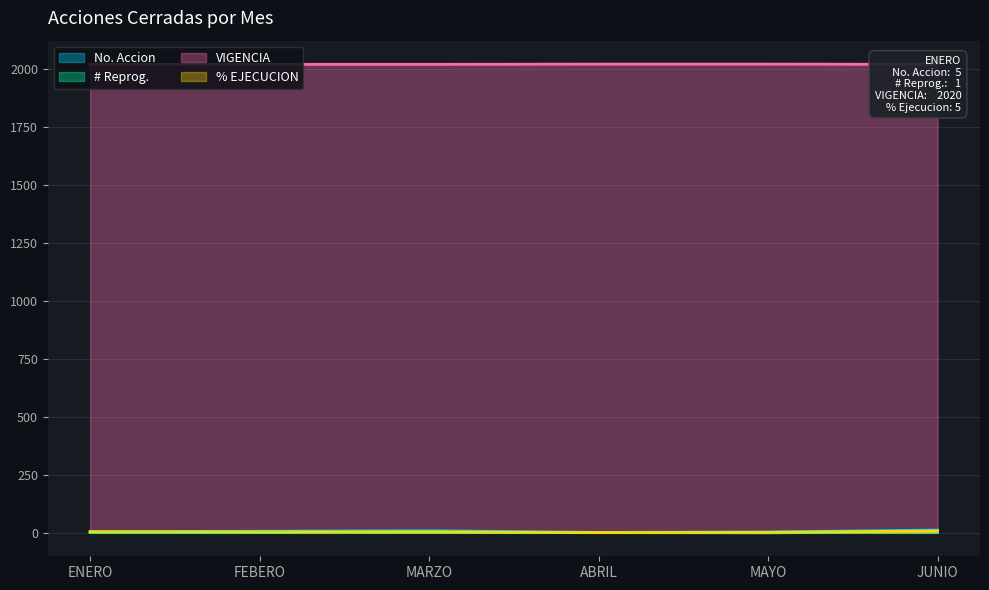

How many data points in VIGENCIA are above 2020?

2